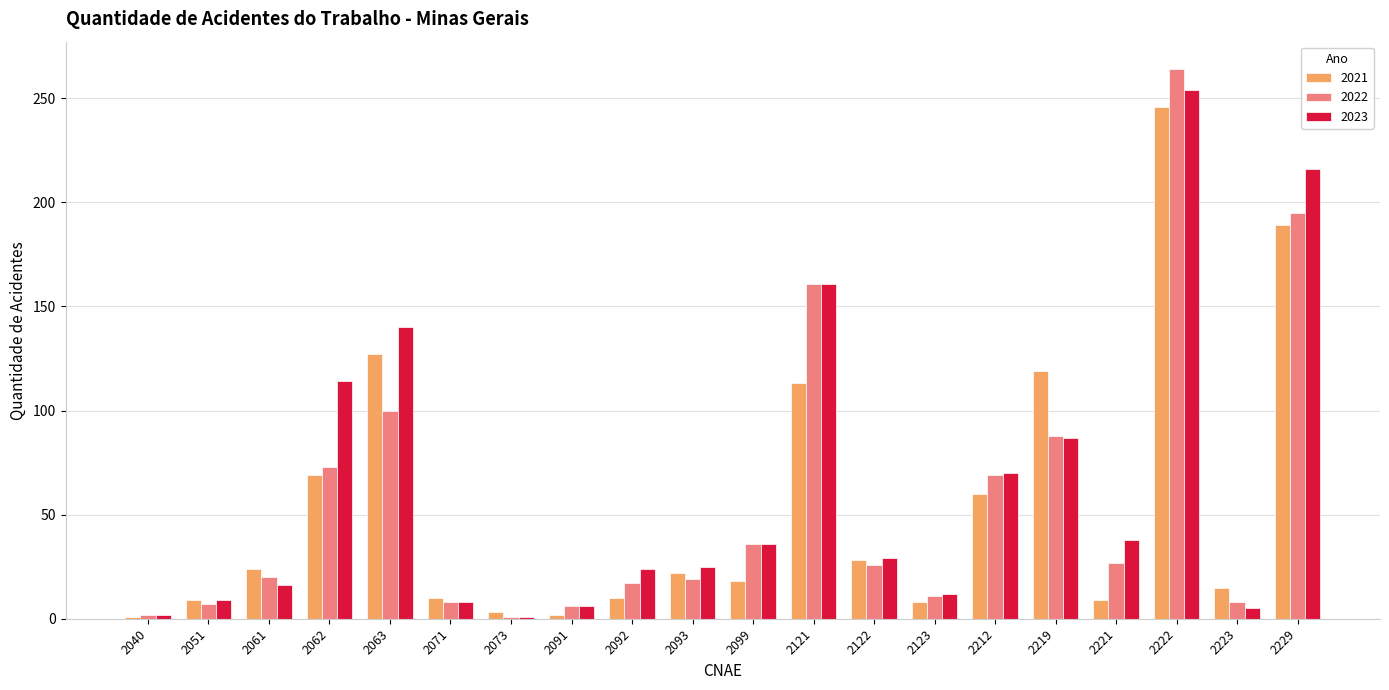

The 2022 series shows 4 at 2092. True or false?

False